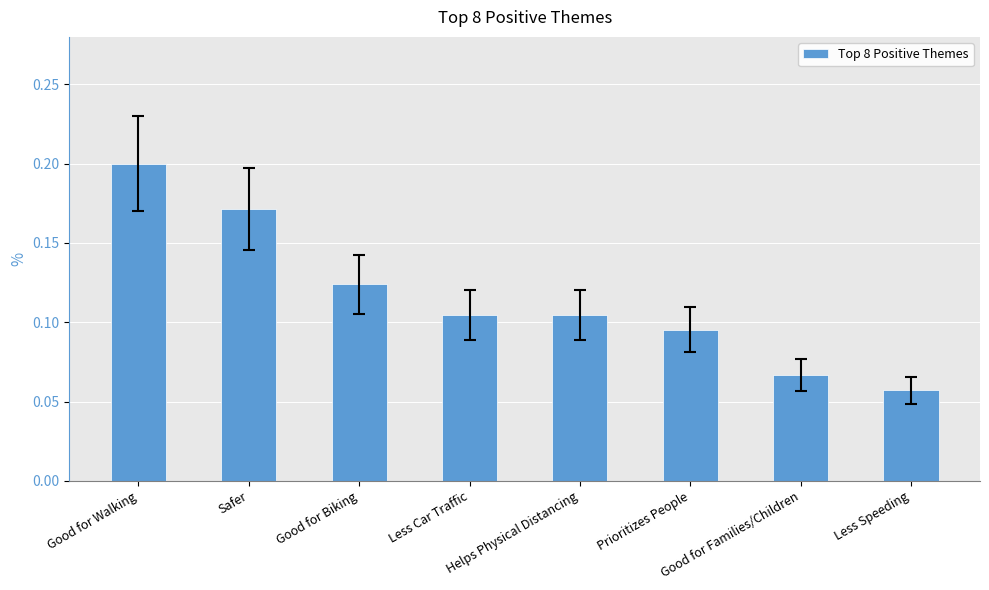

Which category has the highest value across all series?

Good for Walking